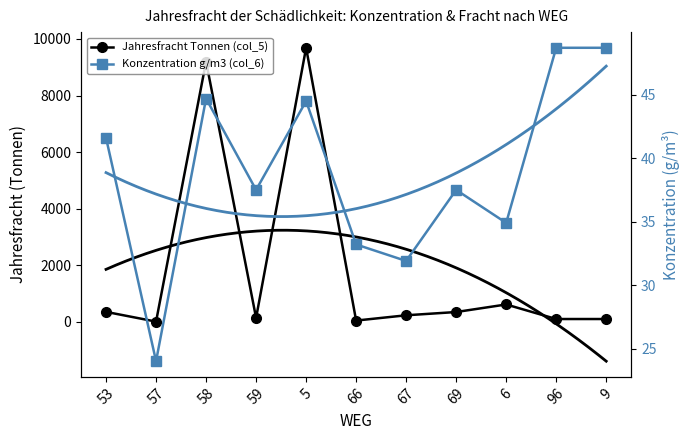

What is the lowest value of the Jahresfracht Tonnen (col_5) series?

3.5